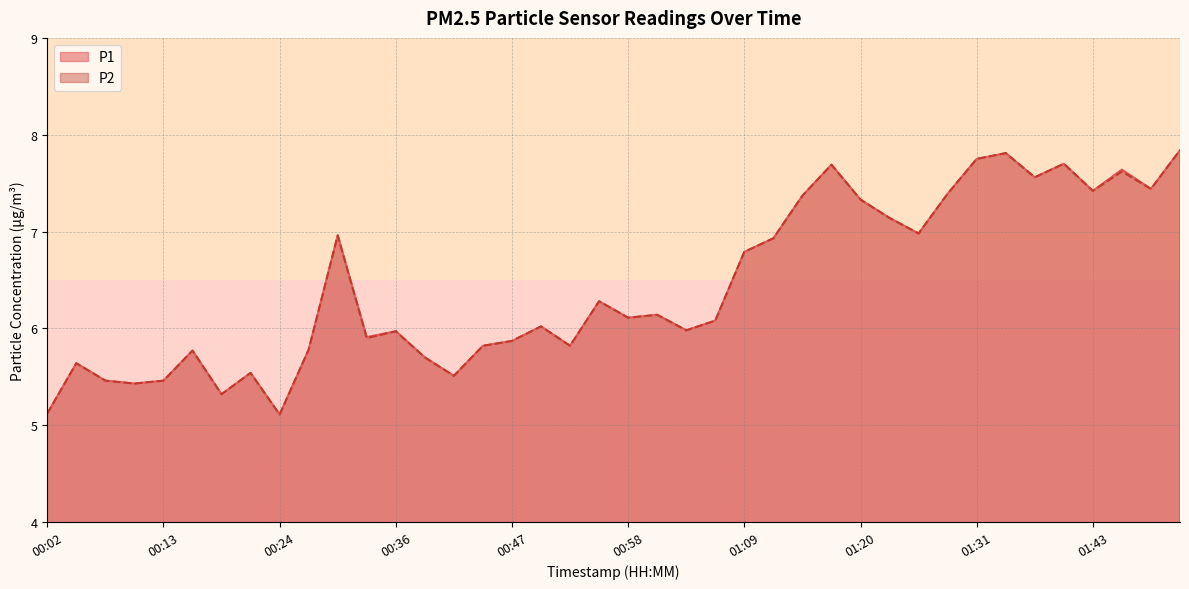

True or false: P2 and P1 intersect in this chart.

False